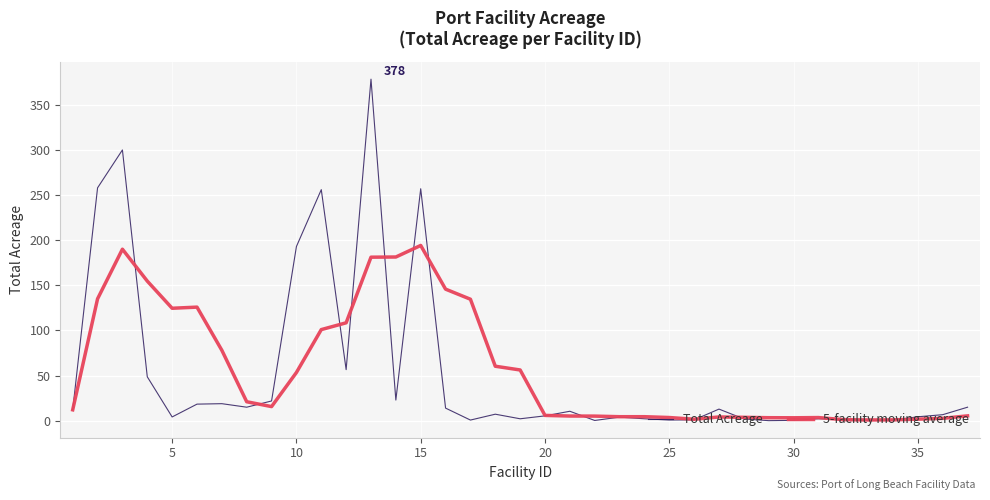

Rank the series by their maximum value, from highest to lowest.

Total Acreage, 5-facility moving average